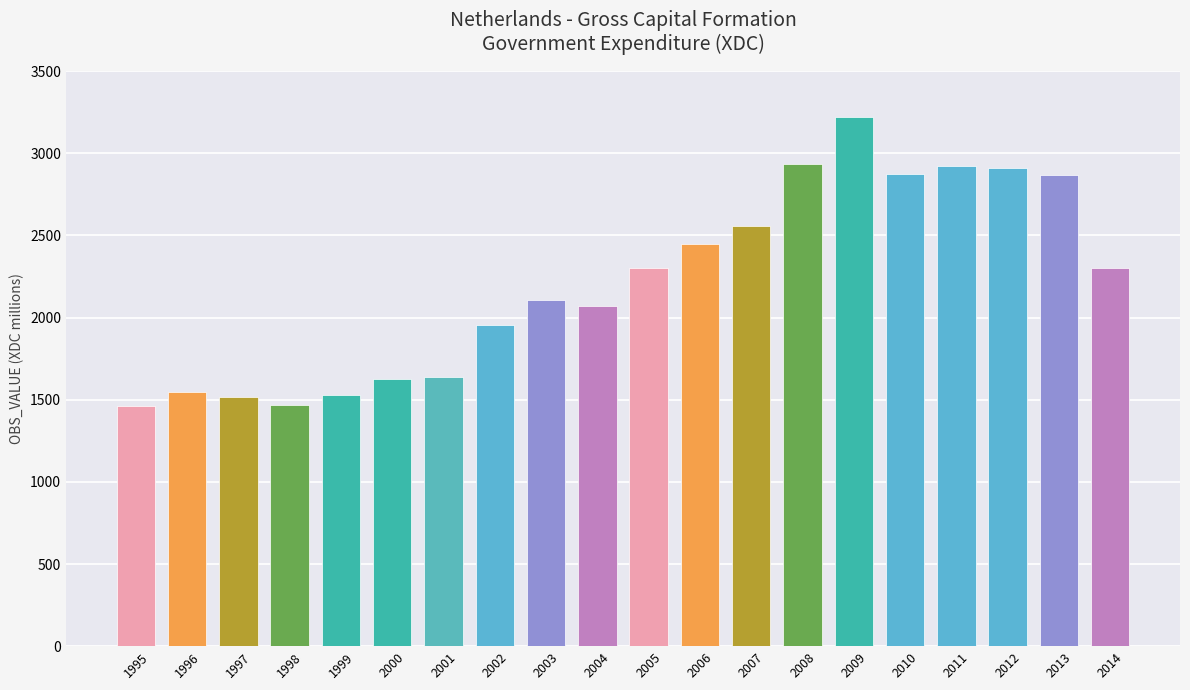

How many series are shown in this chart?

1